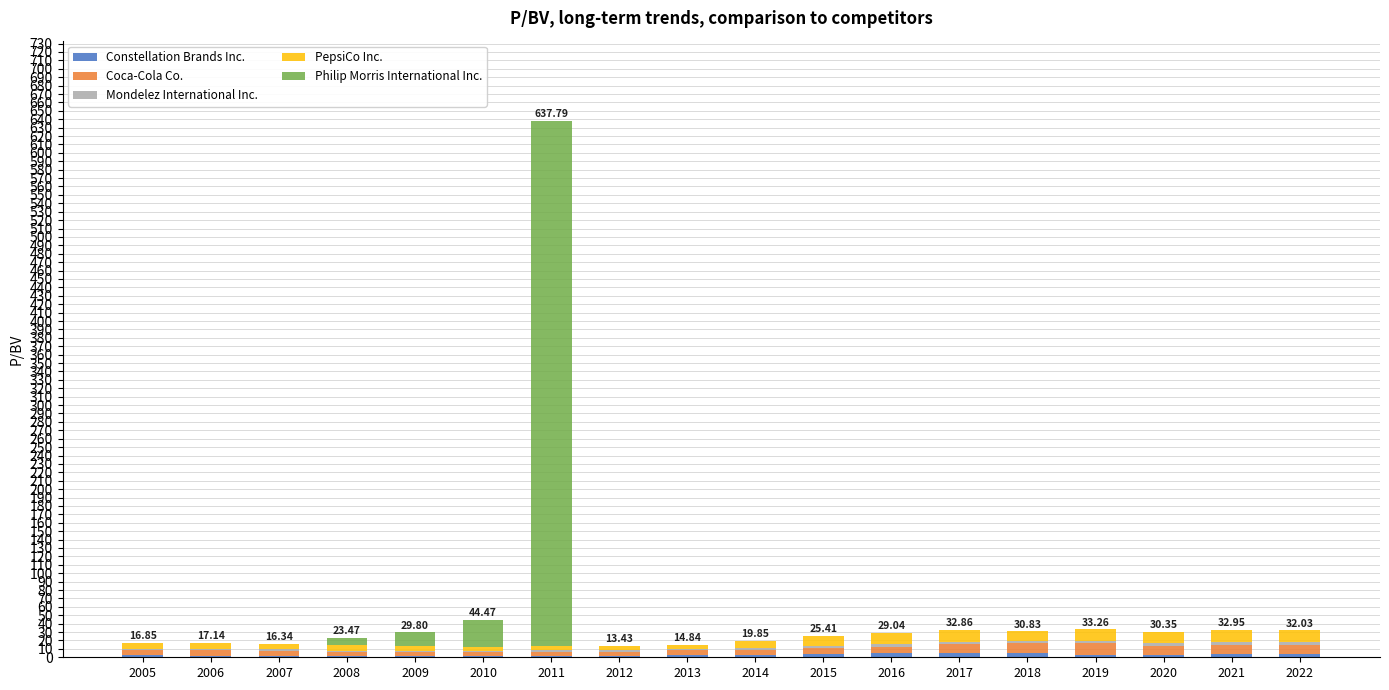

At which category is the sum across all series the highest?

2011